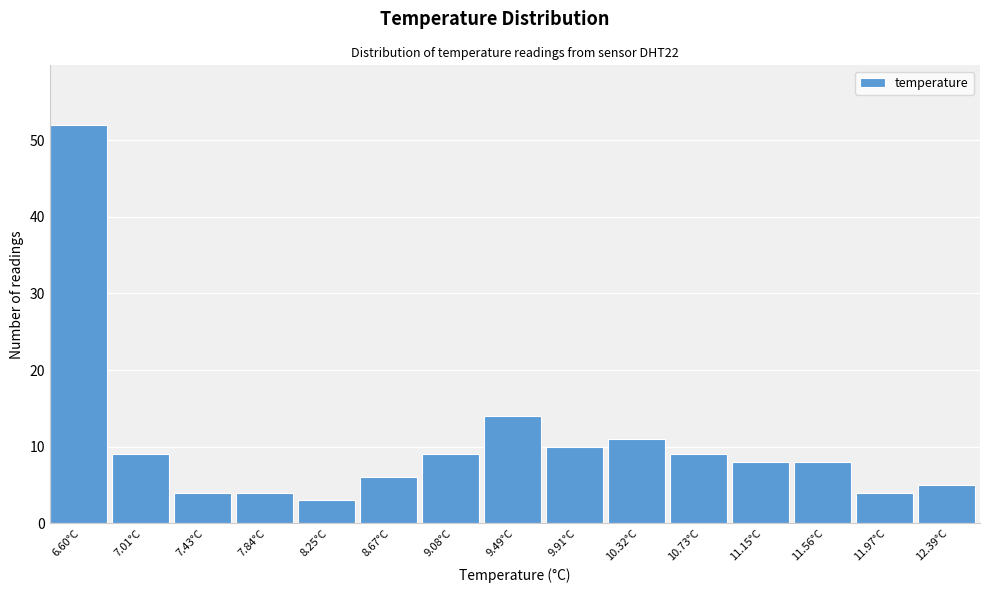

Reading right to left, extract all data points from this chart.

12.39°C=5	11.97°C=4	11.56°C=8	11.15°C=8	10.73°C=9	10.32°C=11	9.91°C=10	9.49°C=14	9.08°C=9	8.67°C=6	8.25°C=3	7.84°C=4	7.43°C=4	7.01°C=9	6.60°C=52